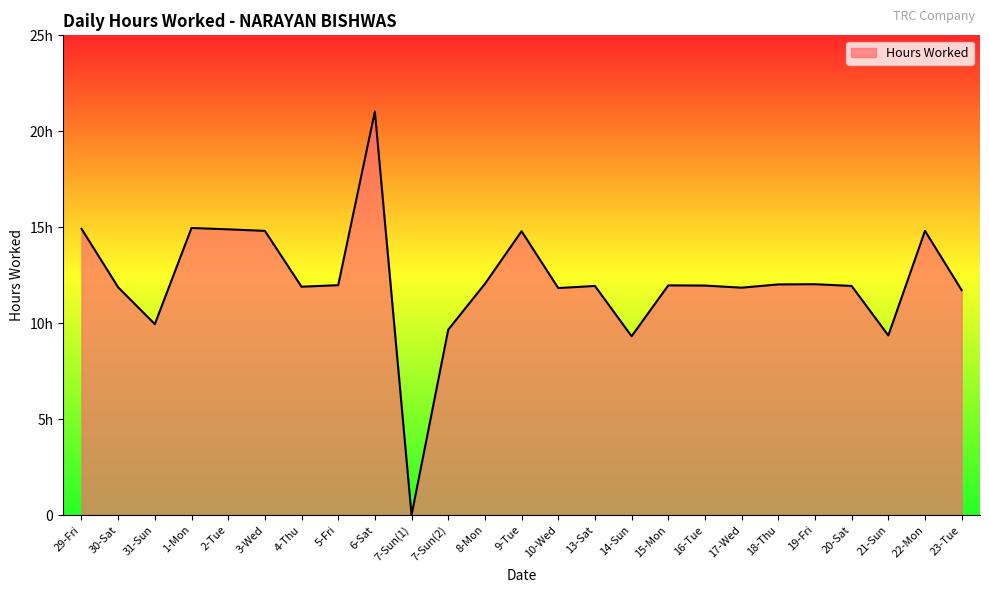

The value at 16-Tue is 12.0. True or false?

True